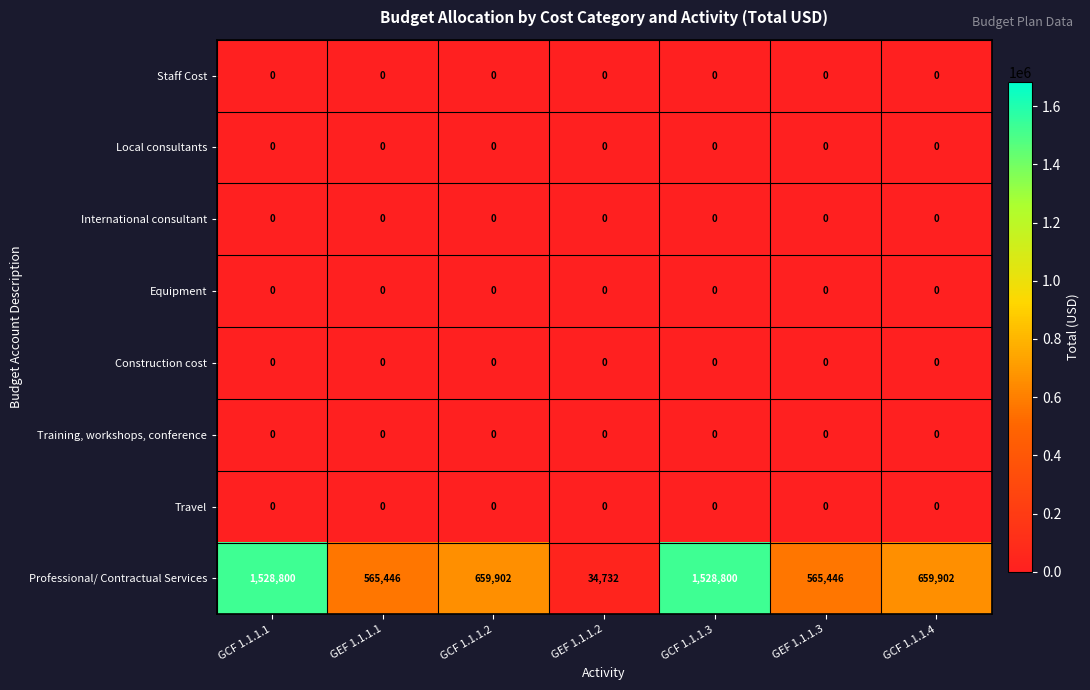

What is the approximate value of Professional/ Contractual Services at GCF 1.1.1.4, to the nearest 10?

659900